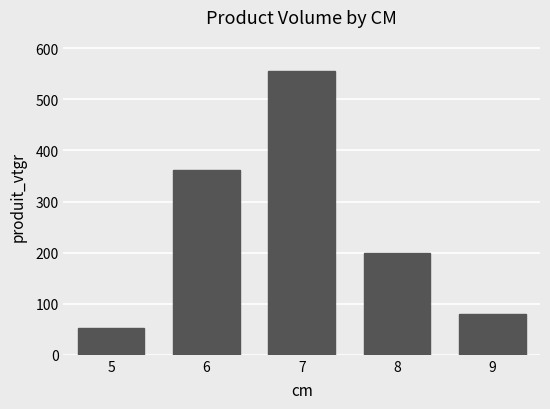

Reading left to right, list all the values displayed in this chart.

52.1	361.8	555.5	198.9	80.8